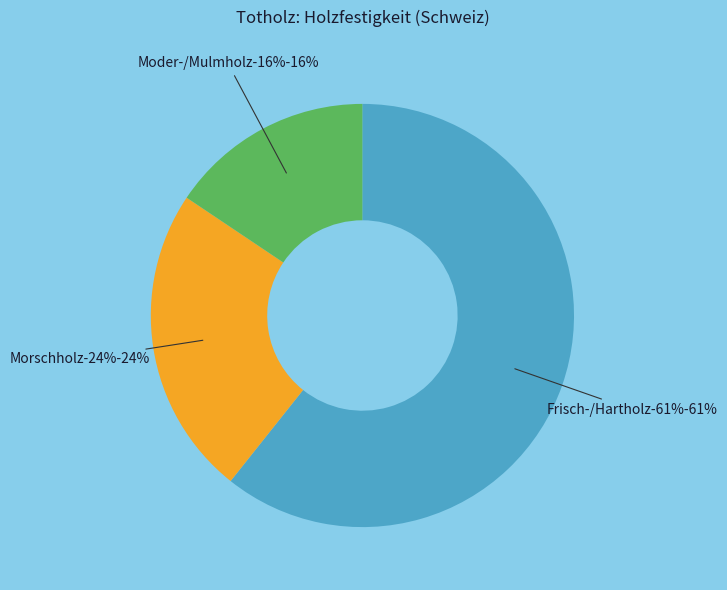

Combined, do Frisch-/Hartholz and Moder-/Mulmholz account for over 50%?

Yes